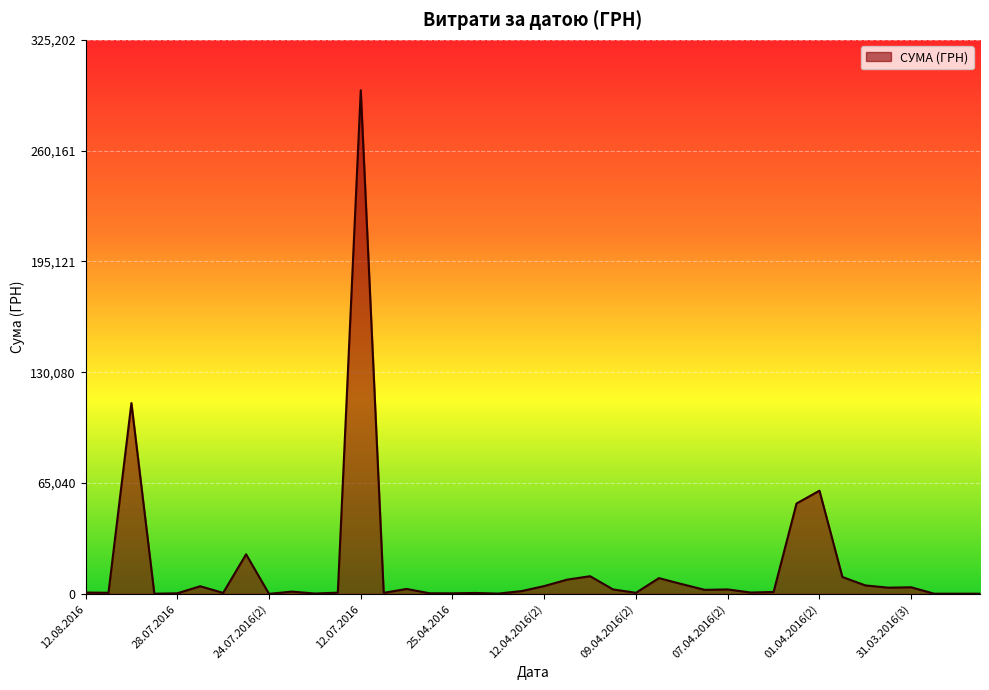

What is the sum of all values?

630977.9